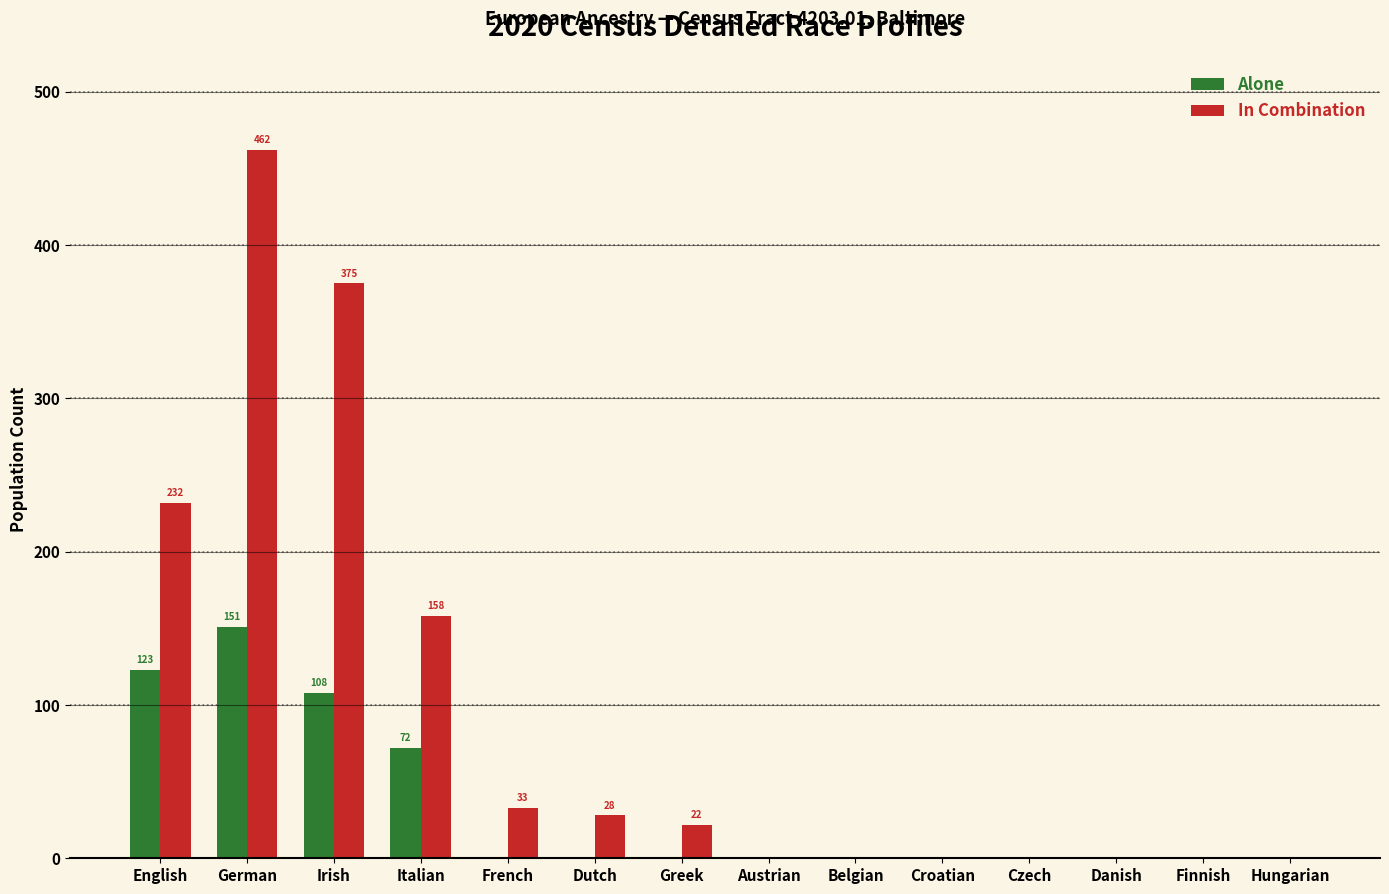

Reading left to right, list all the values displayed in this chart.

Alone: English=123	German=151	Irish=108	Italian=72	French=0	Dutch=0	Greek=0	Austrian=0	Belgian=0	Croatian=0	Czech=0	Danish=0	Finnish=0	Hungarian=0
In Combination: English=232	German=462	Irish=375	Italian=158	French=33	Dutch=28	Greek=22	Austrian=0	Belgian=0	Croatian=0	Czech=0	Danish=0	Finnish=0	Hungarian=0